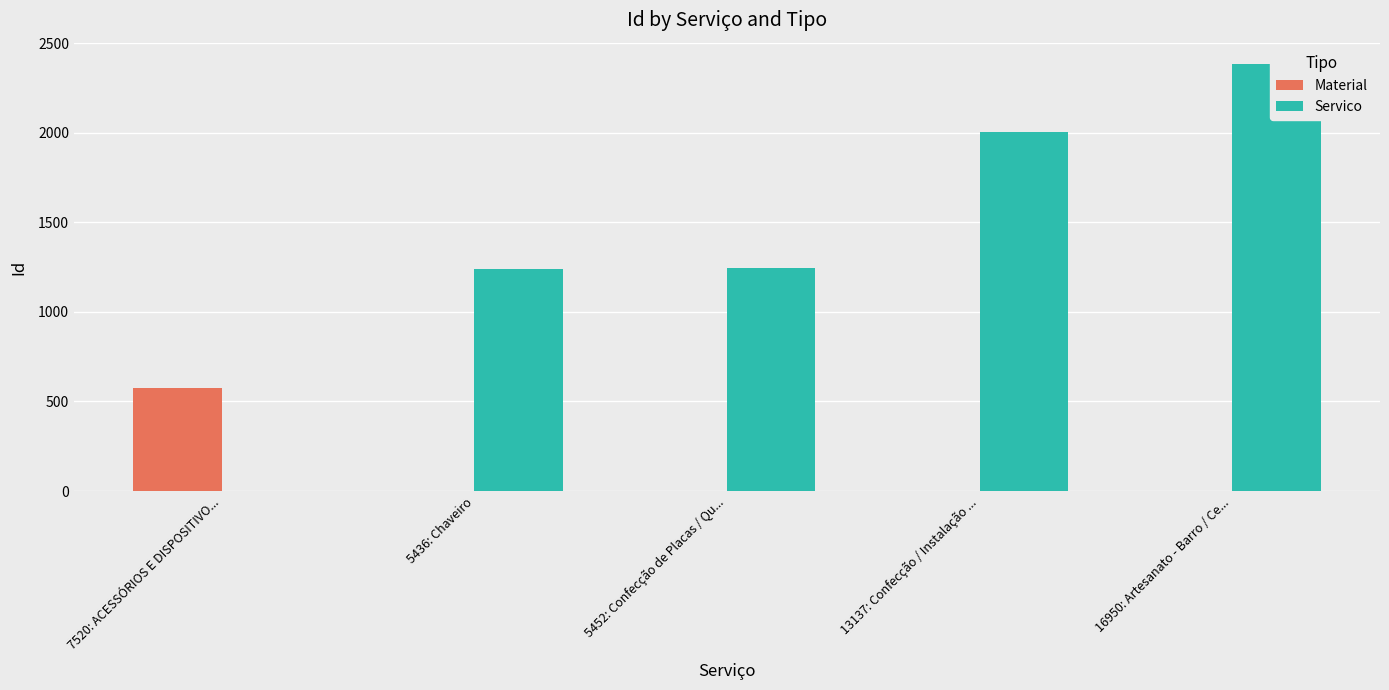

What is the average value of the Material series?

116